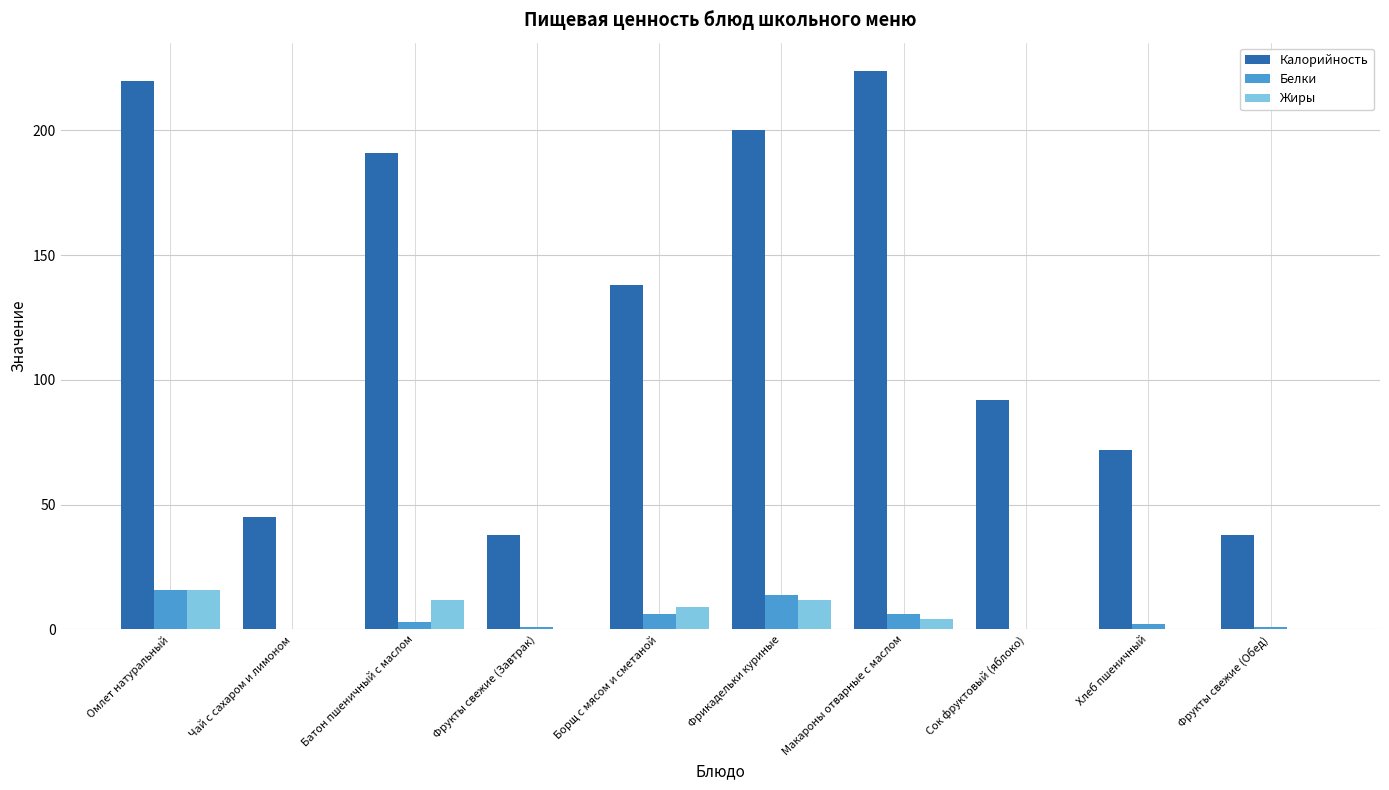

What is the maximum value shown in the chart?

224